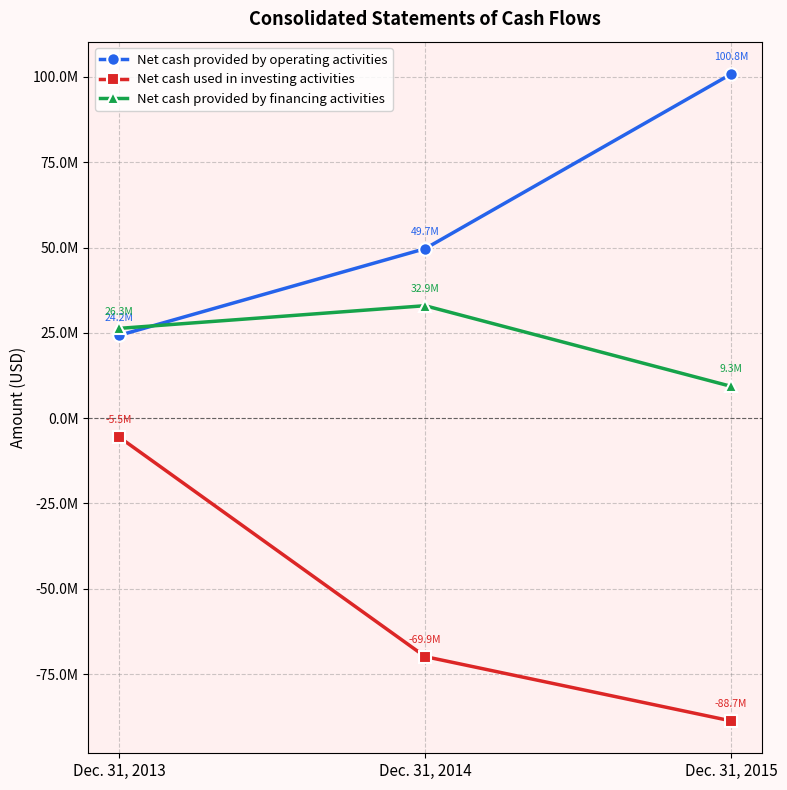

What is the value of the Net cash used in investing activities point at the 1st from the left?

-5525000